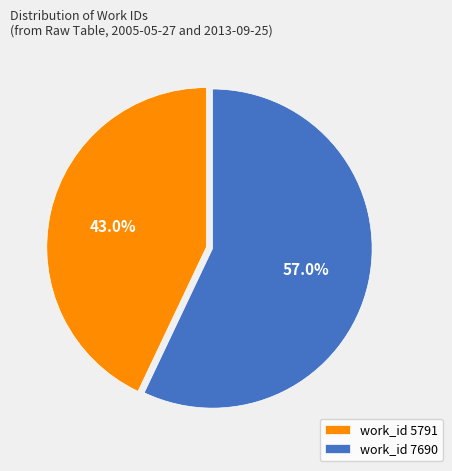

To the nearest percent, what percentage of the pie is work_id 7690?

57%